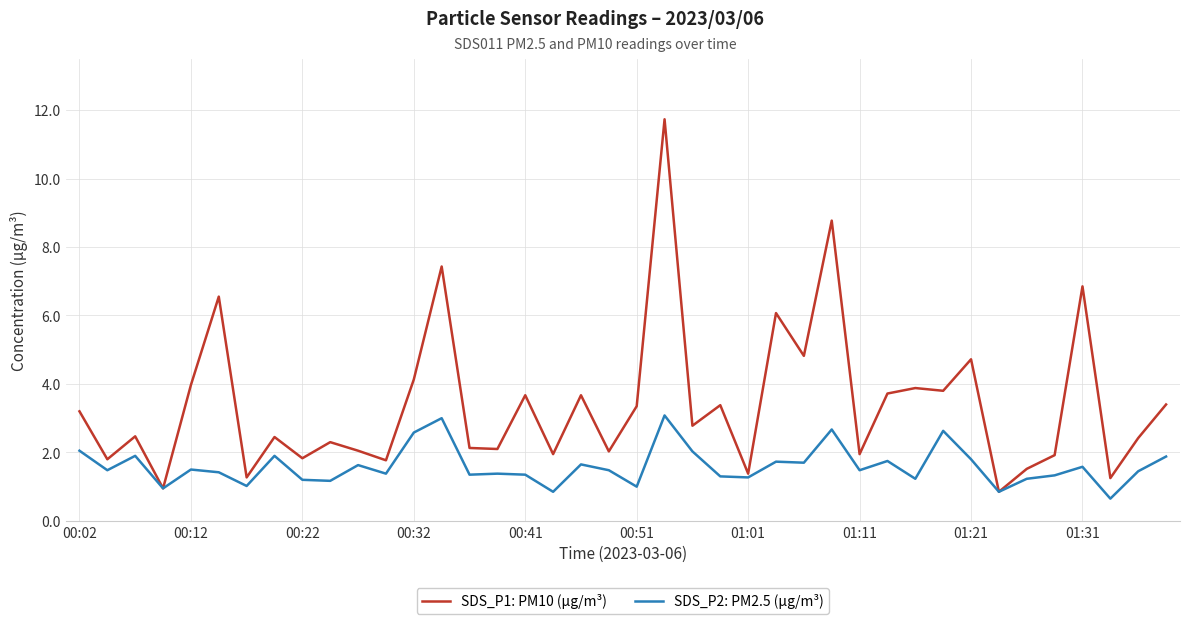

What is the highest value of the SDS_P2: PM2.5 (µg/m³) series?

3.1